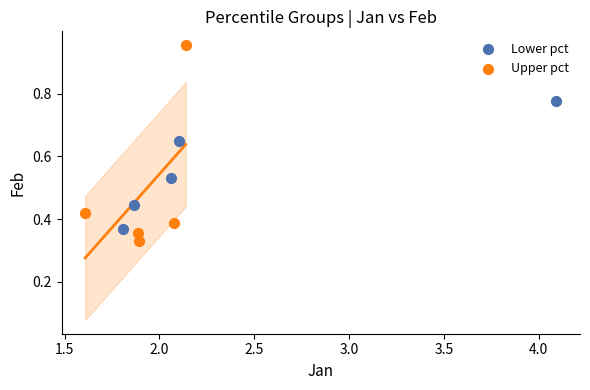

Which series contains the highest Y value?

Upper pct